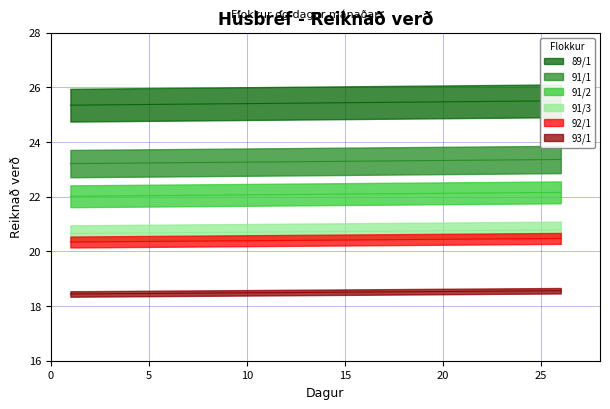

What is the average value of the 93/1 series?

18.5